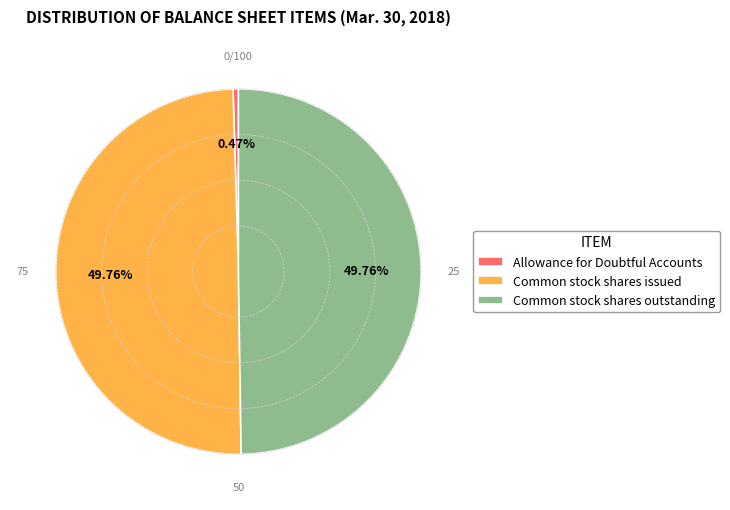

Which slice is the smallest?

Allowance for Doubtful Accounts